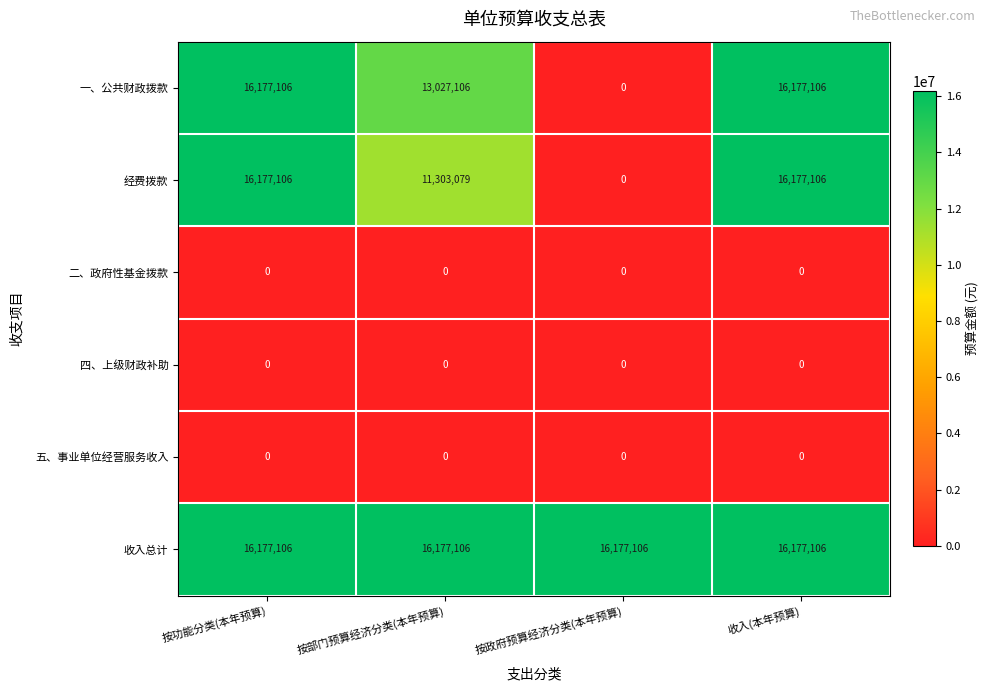

Reading right to left, transcribe all the data shown in this chart.

一、公共财政拨款: 16177106	0	13027106	16177106
经费拨款: 16177106	0	11303079	16177106
二、政府性基金拨款: 0	0	0	0
四、上级财政补助: 0	0	0	0
五、事业单位经营服务收入: 0	0	0	0
收入总计: 16177106	16177106	16177106	16177106